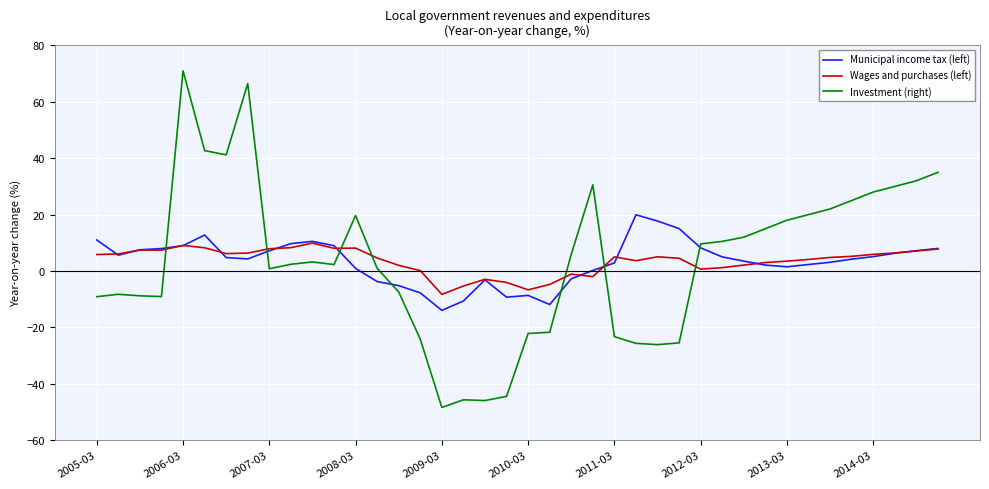

What is the highest value of the Investment (right) series?

71.0